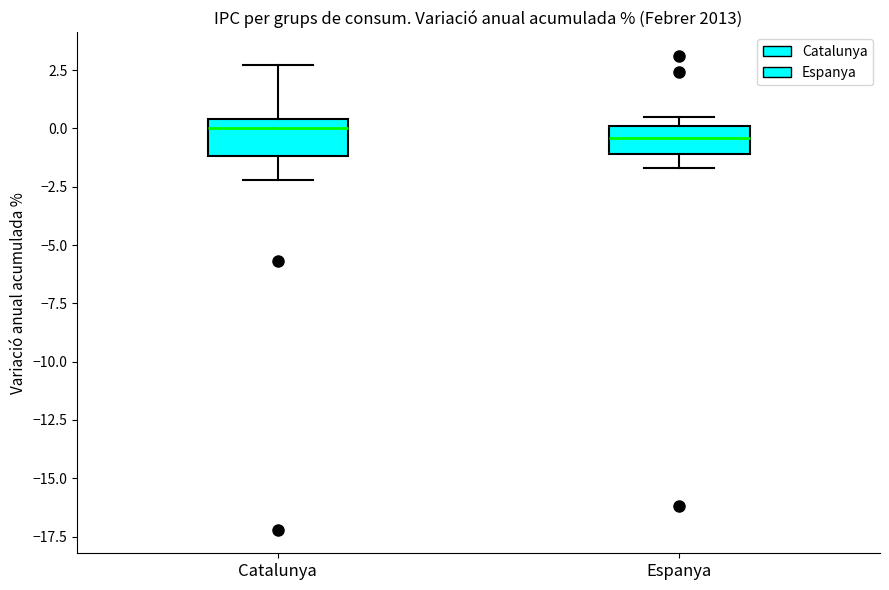

Reading left to right, transcribe this box plot: for each box, give where its median line is, the range the box spans, and where its two whiskers end, as read against the y-axis. The values are not printed on the chart, so give them approximately, as read against the axis.

Catalunya: median 0.0, box -1.0 to 0.5, whiskers -2.0 to 2.5
Espanya: median -0.5, box -1.0 to 0.0, whiskers -1.5 to 0.5